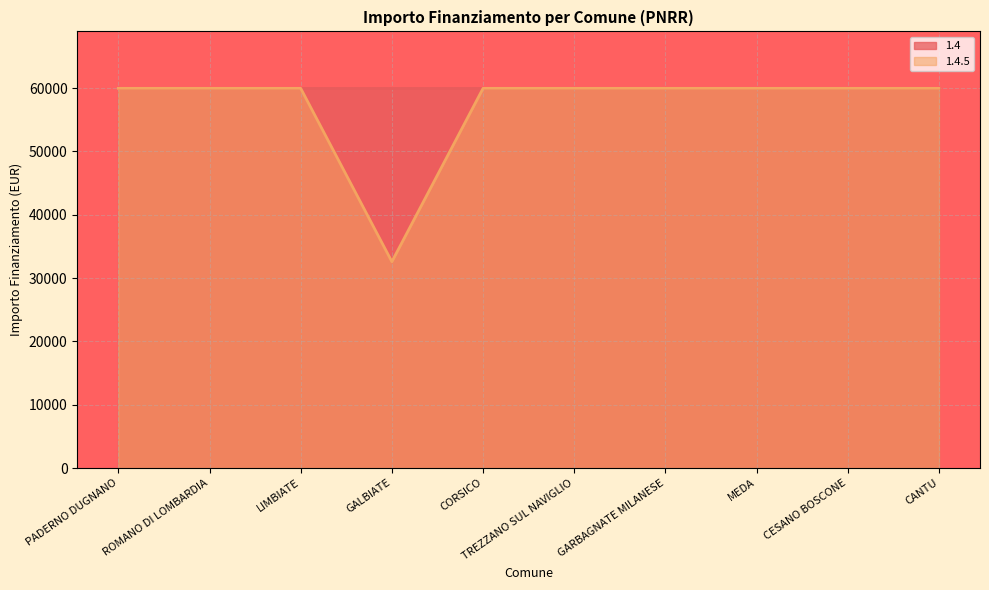

Reading right to left, extract all data points from this chart.

59966	59966	59966	59966	59966	59966	32589	59966	59966	59966